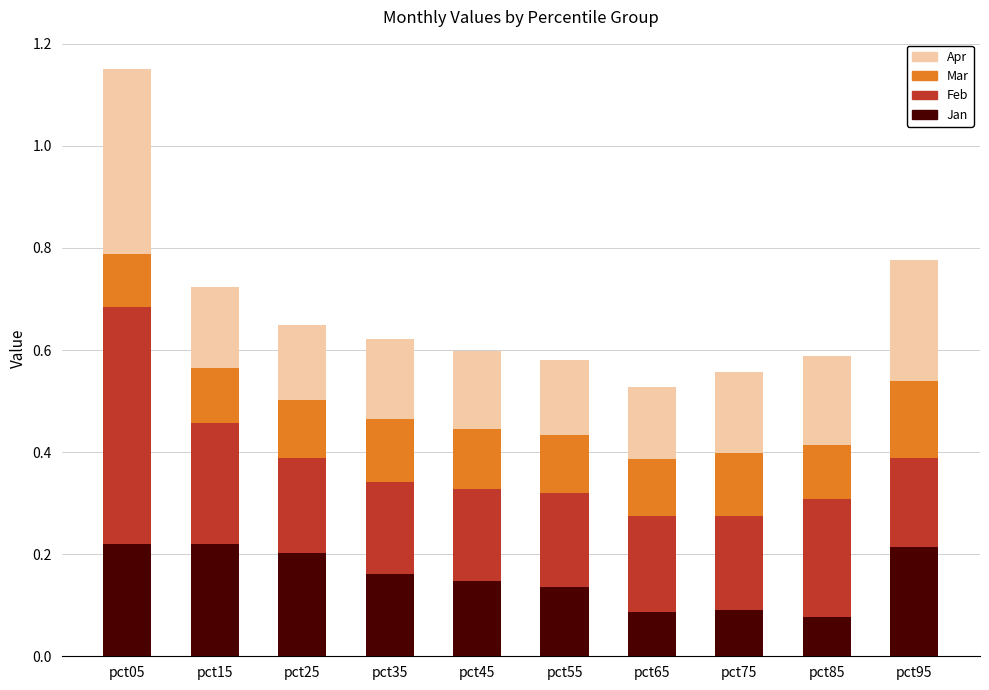

At which category is the sum across all series the highest?

pct05